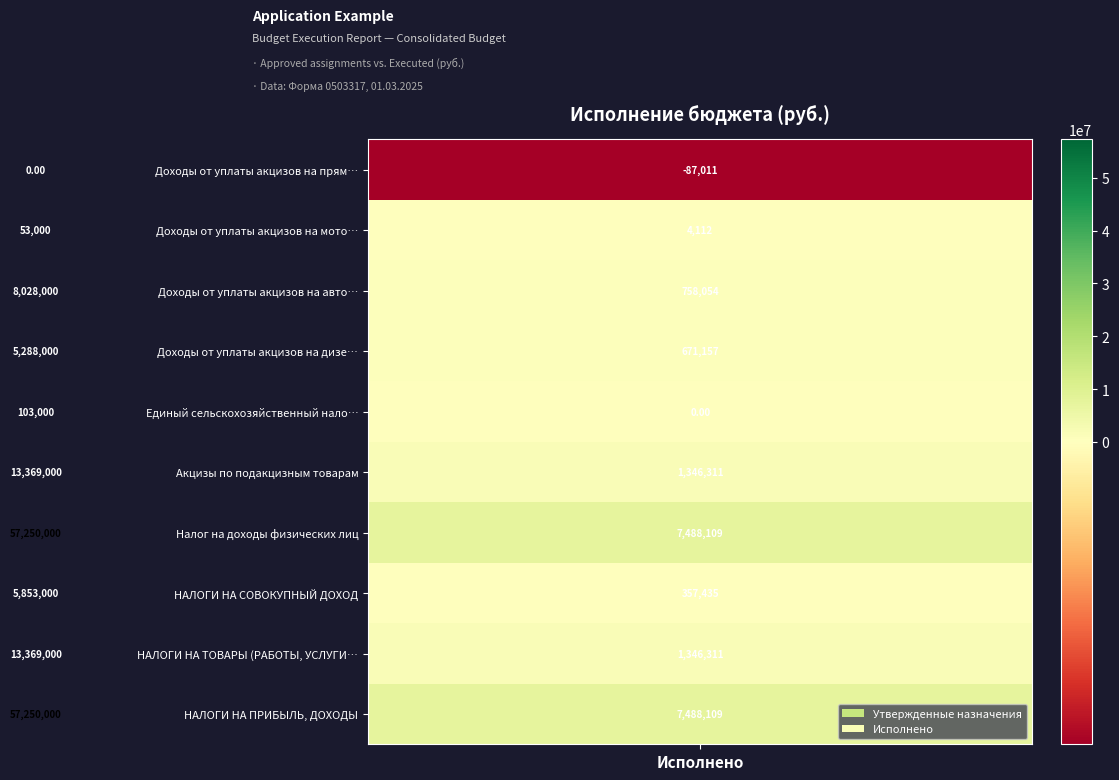

What is the minimum value shown in the chart?

-87011